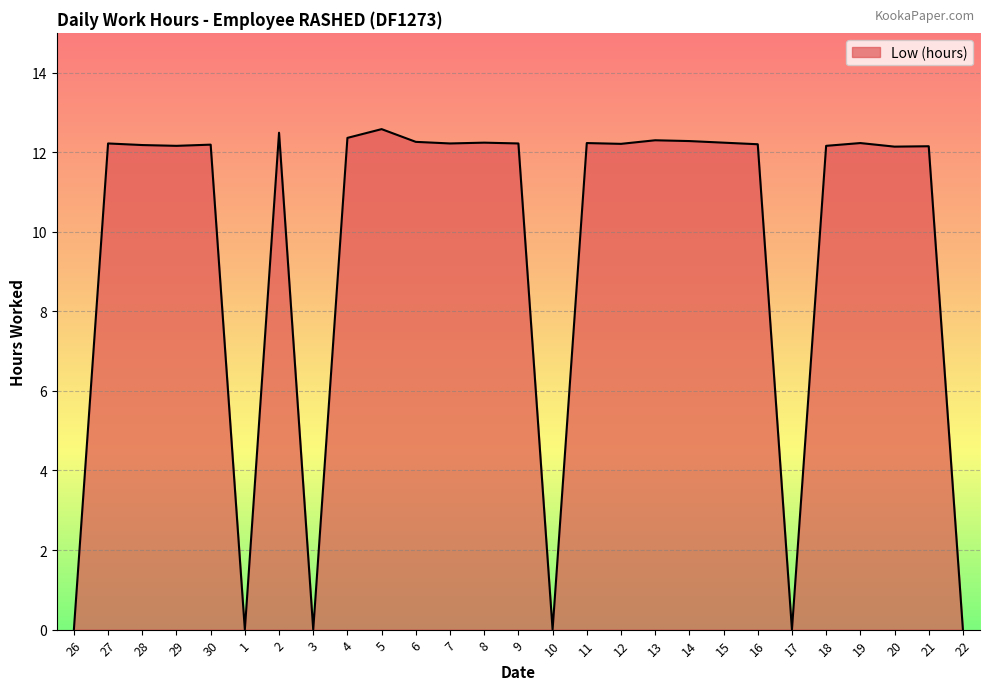

The chart shows a value of 20.1 at 12. True or false?

False